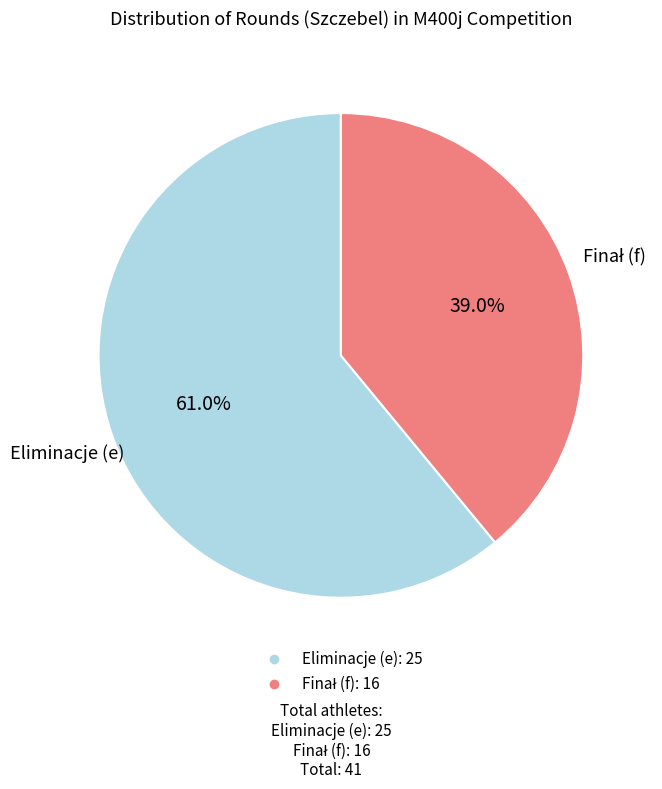

How many slices are in this pie chart?

2